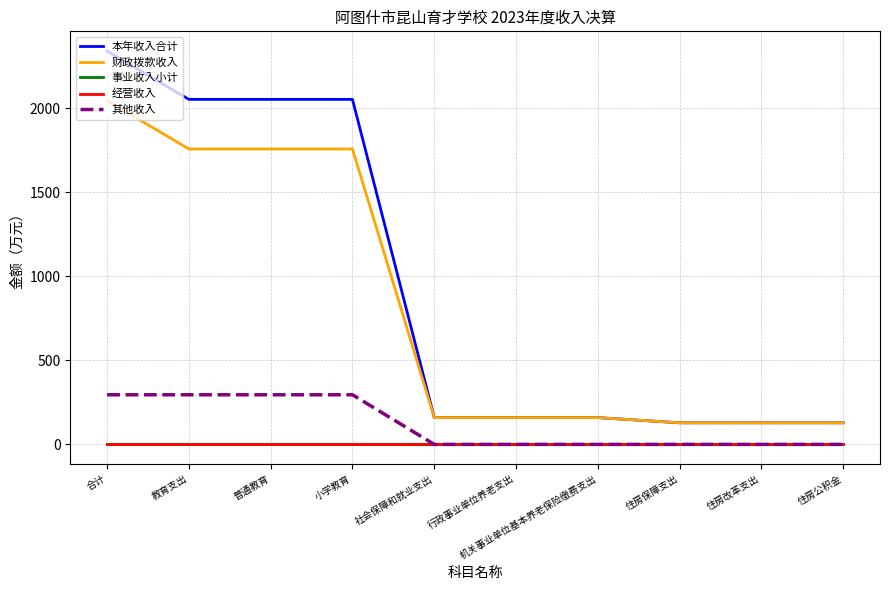

Does the chart display data point markers on the line(s)?

No